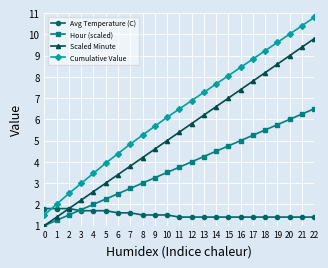

Rank the series by their average value, from lowest to highest.

Avg Temperature (C), Hour (scaled), Scaled Minute, Cumulative Value